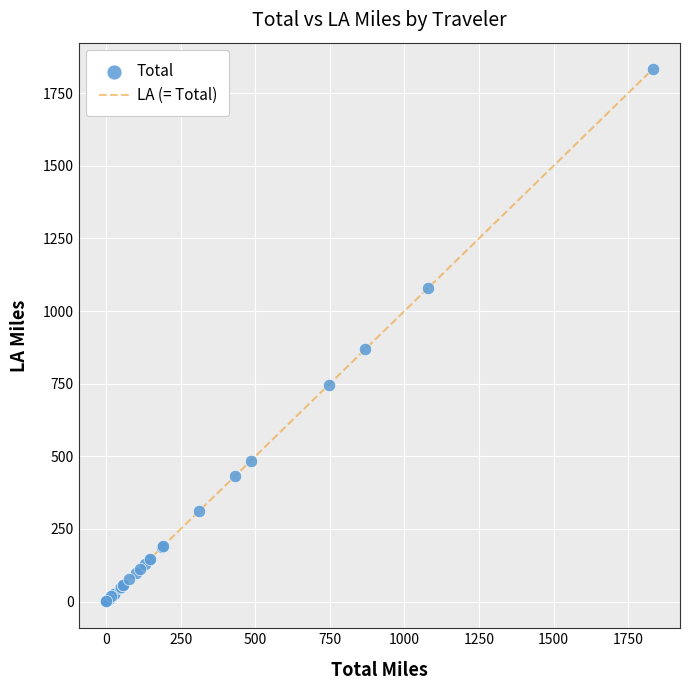

What Y value in the scatter plot is closest to 916?

869.4